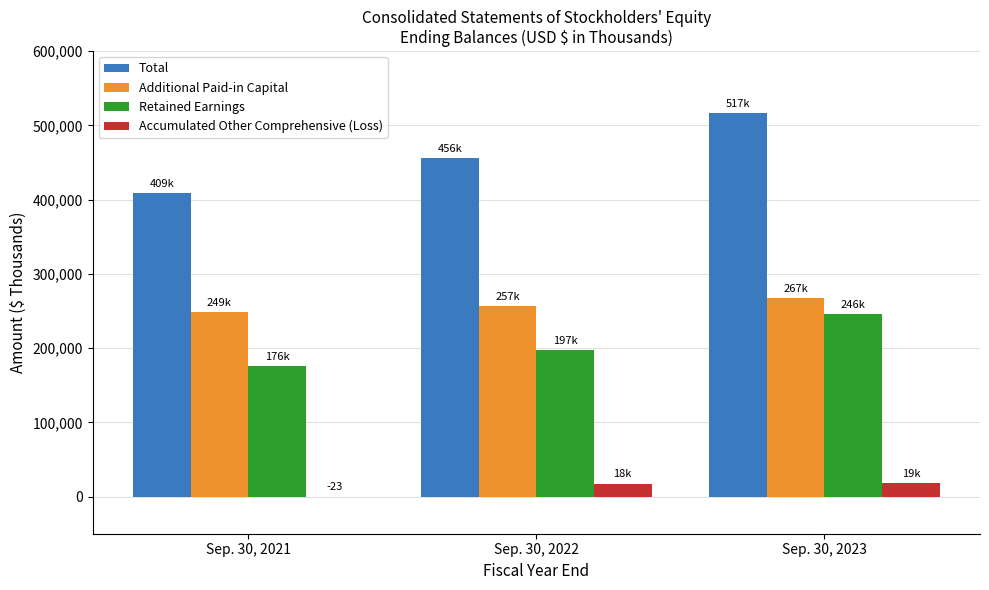

Which series changed the most between Sep. 30, 2022 and Sep. 30, 2023?

Total